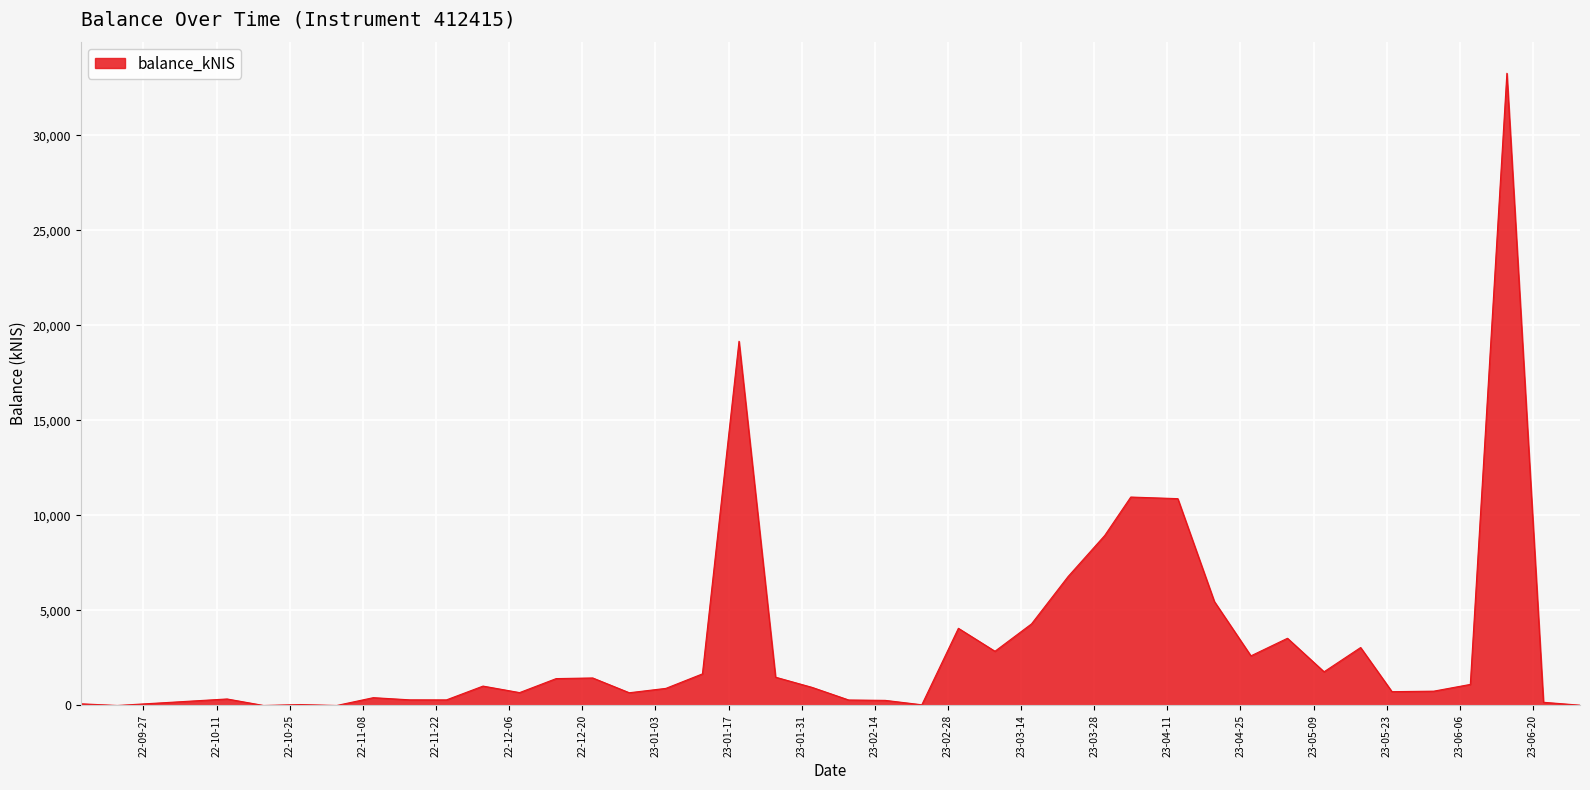

What is the average value?

3317.4